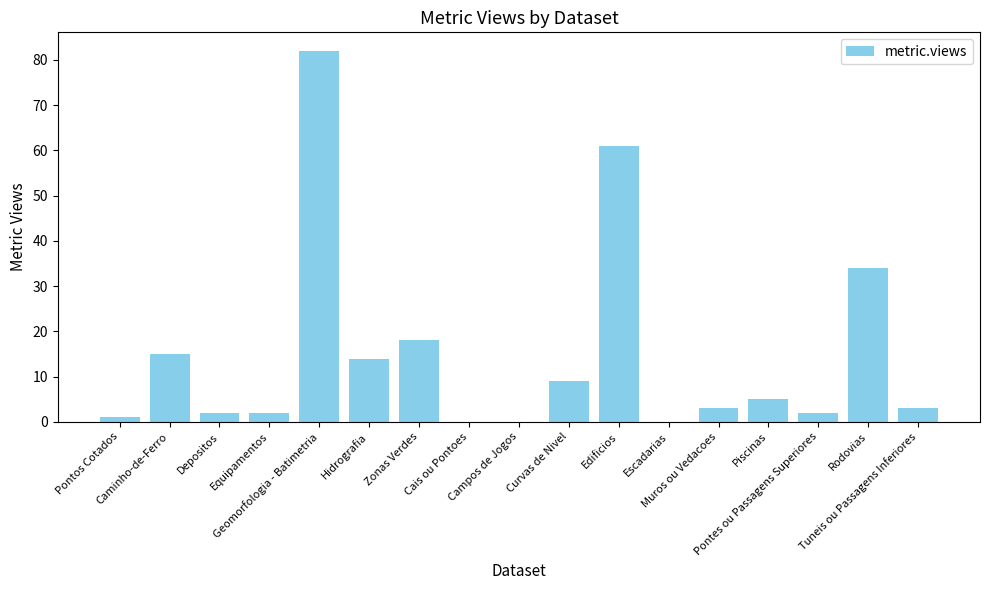

Reading left to right, transcribe all the data shown in this chart.

1	15	2	2	82	14	18	0	0	9	61	0	3	5	2	34	3